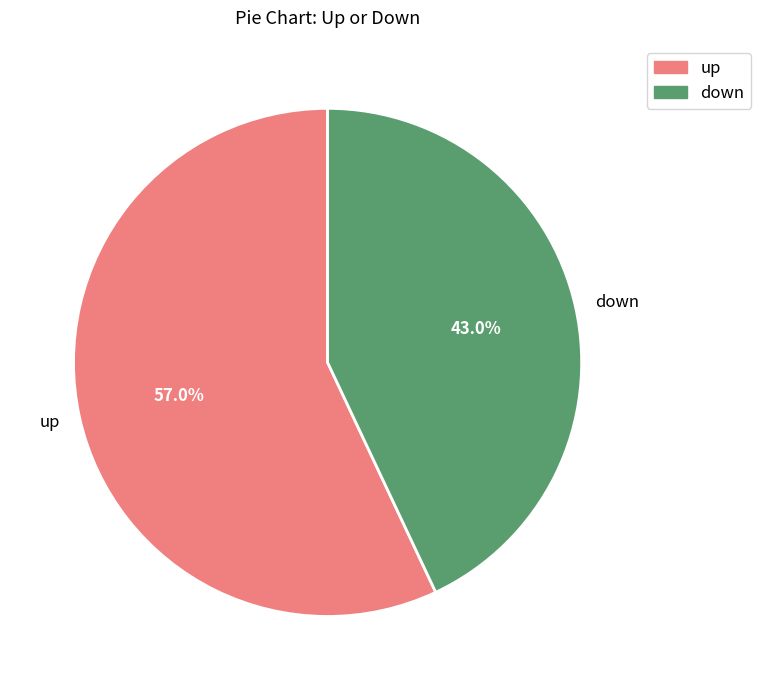

What is the ratio of the value at down to the value at up?

0.8